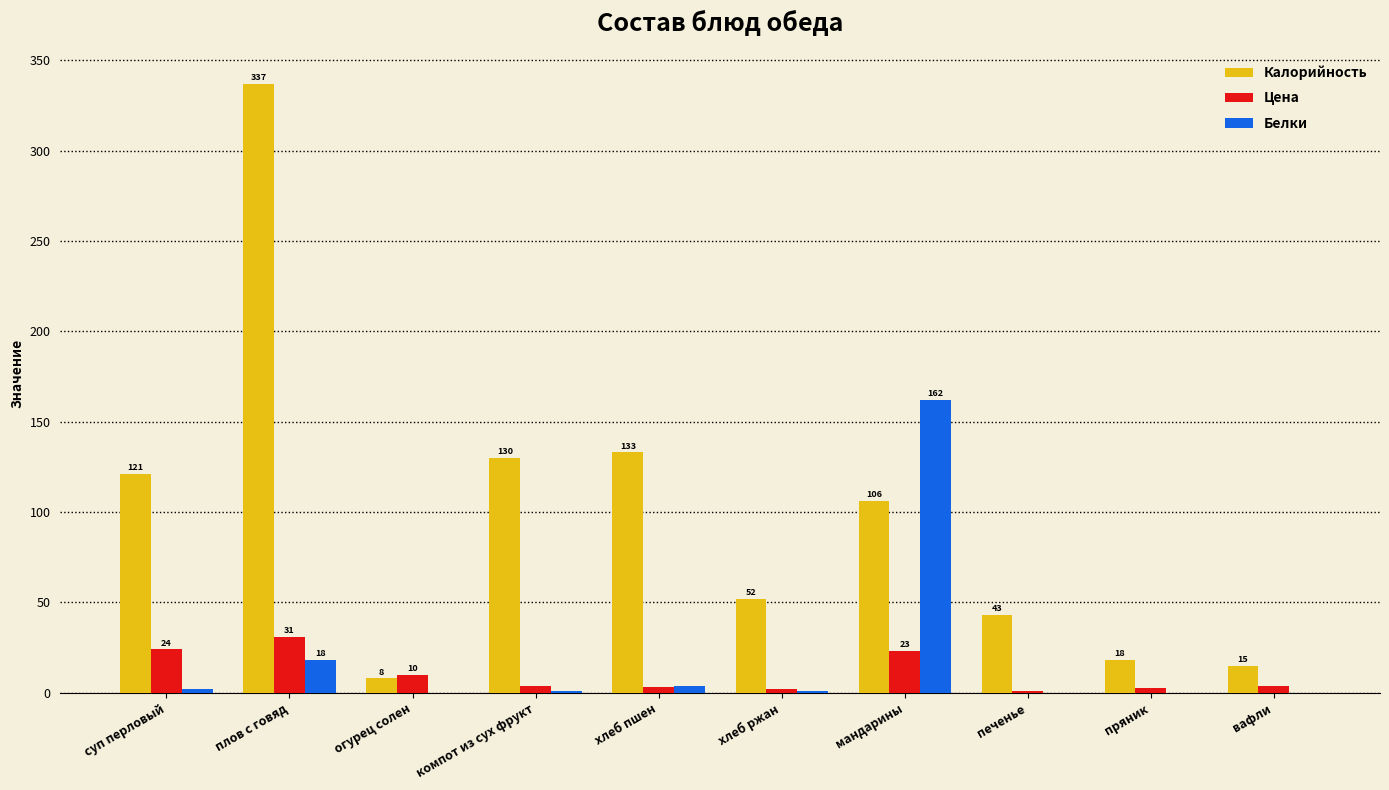

Count the number of data series in this chart.

3